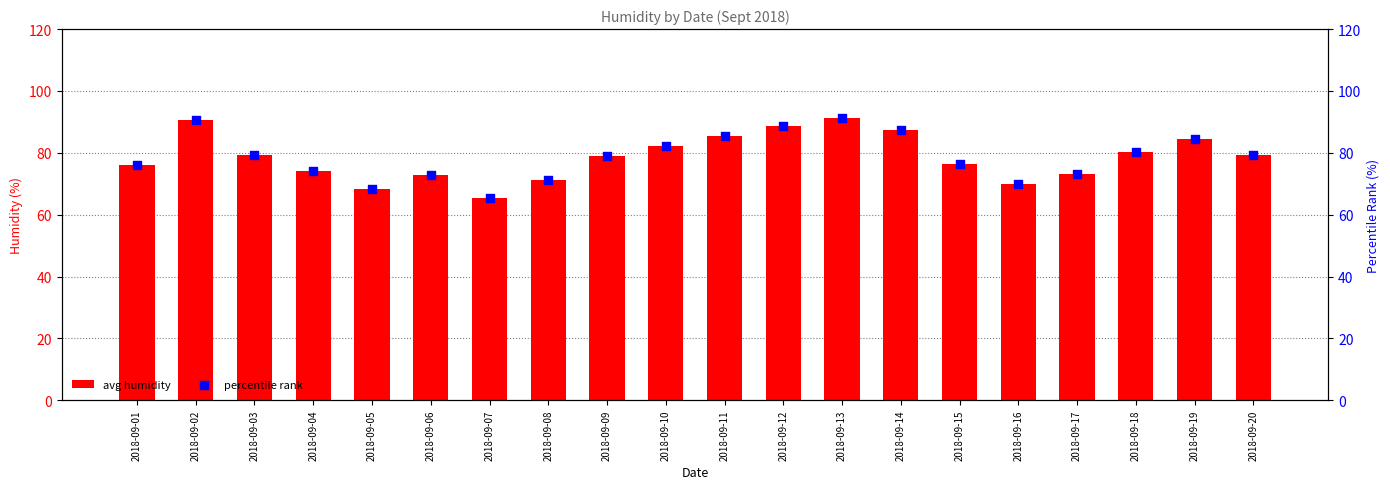

Which series has the widest spread of Y values?

avg humidity